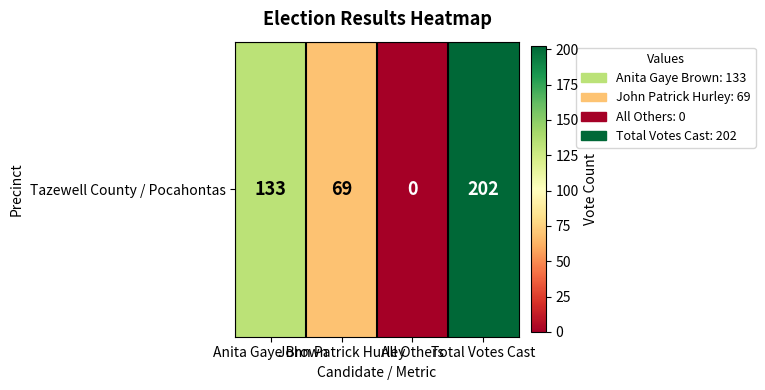

How many categories are shown in the chart?

4